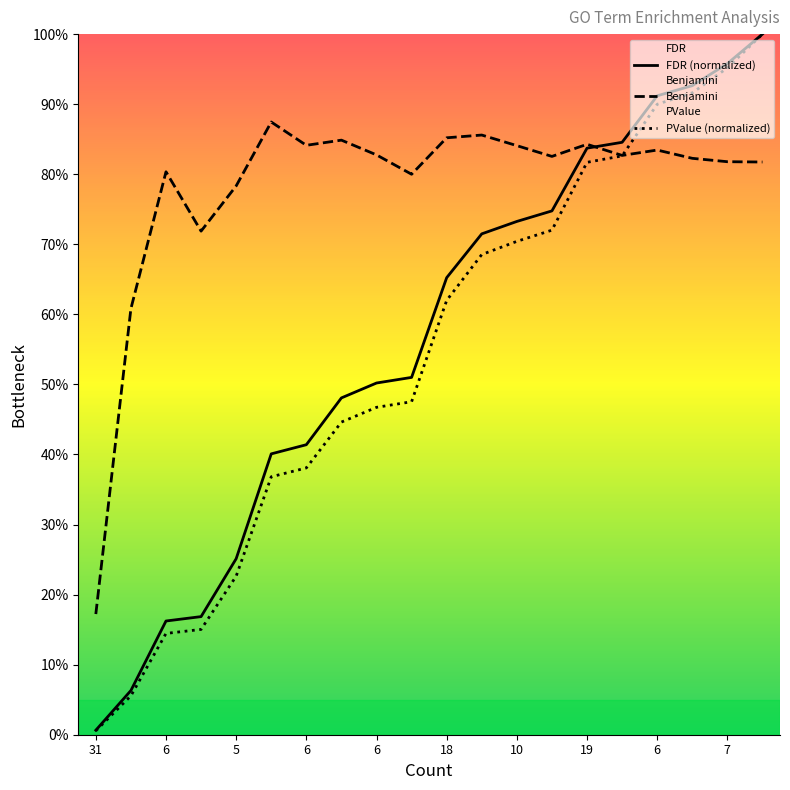

Which series changed the most between 6 and 6?

FDR (normalized)